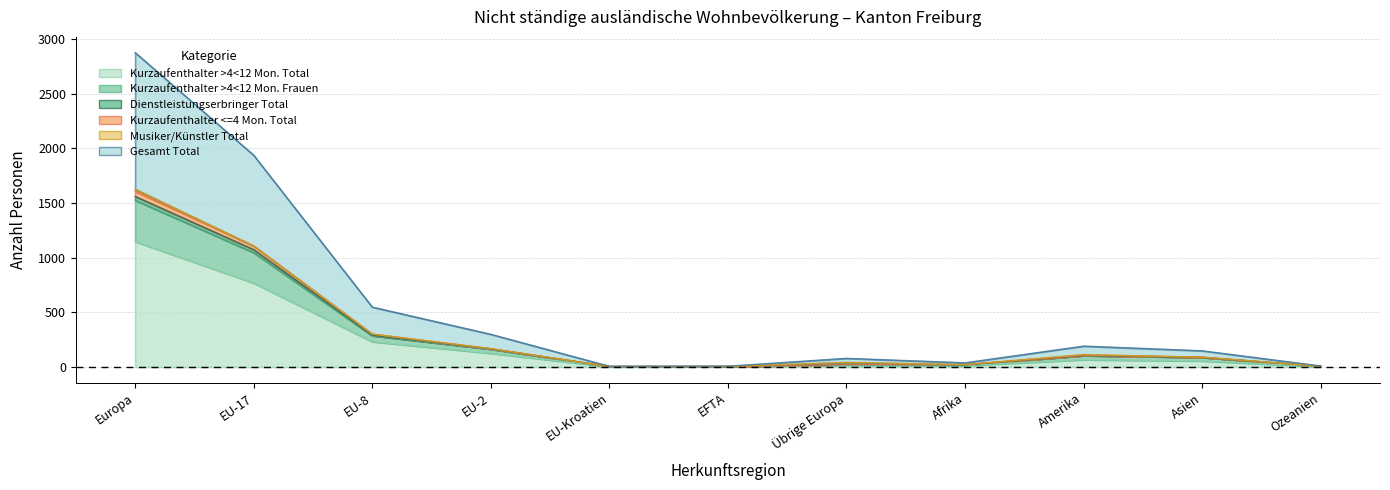

At which label is Kurzaufenthalter >4<12 Mon. Total closest to 575?

EU-17